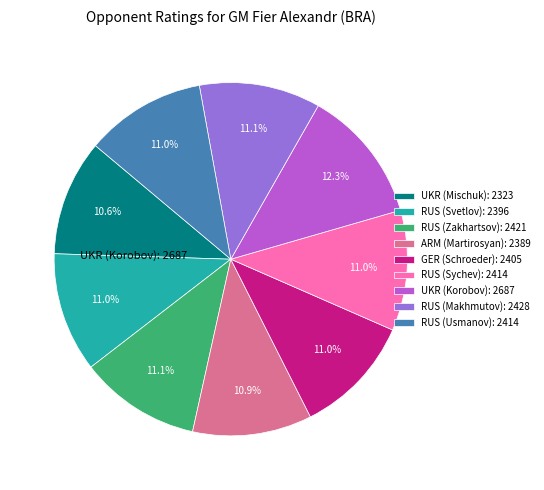

To the nearest percent, what percentage of the pie is RUS (Usmanov)?

11%